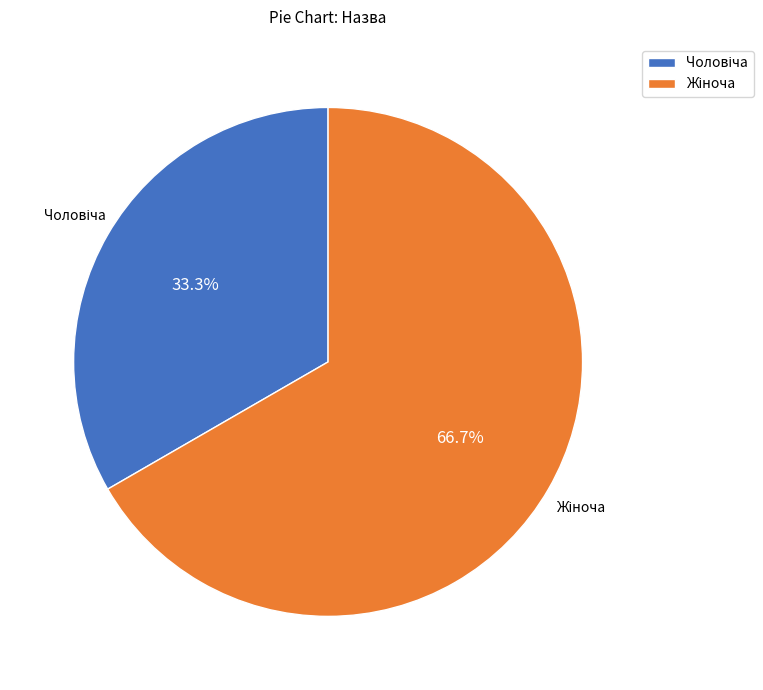

Is there a majority slice in this chart?

Yes